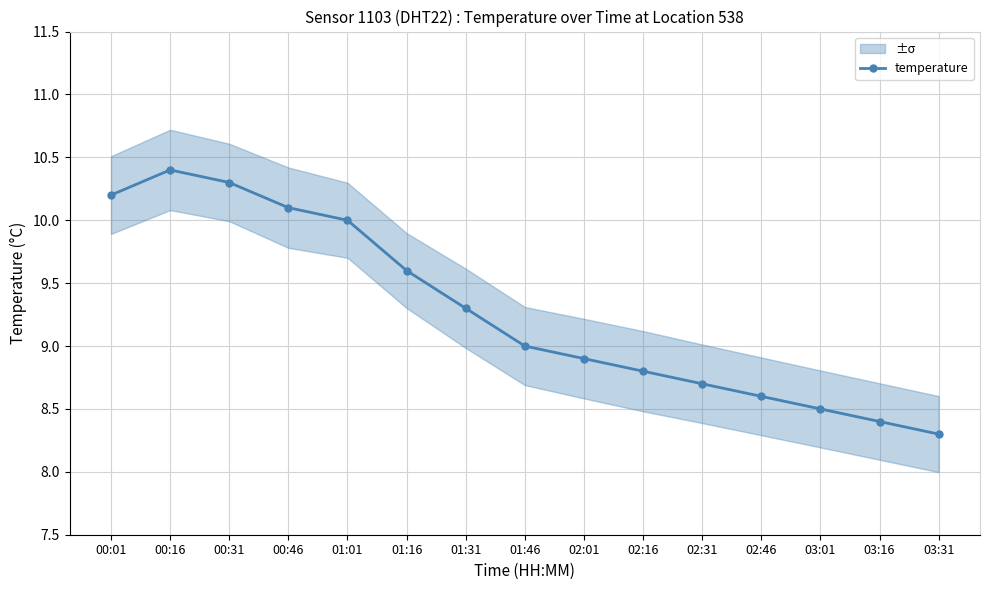

Rank the categories by value from lowest to highest.

03:31, 03:16, 03:01, 02:46, 02:31, 02:16, 02:01, 01:46, 01:31, 01:16, 01:01, 00:46, 00:01, 00:31, 00:16